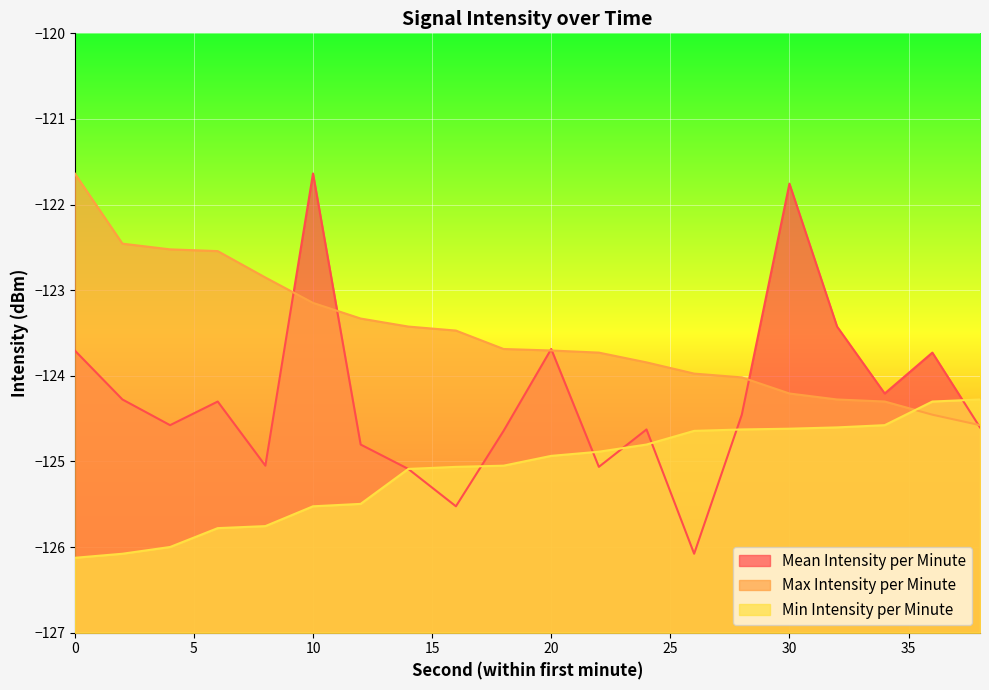

What value does the Min Intensity per Minute series have at 4?

-126.0